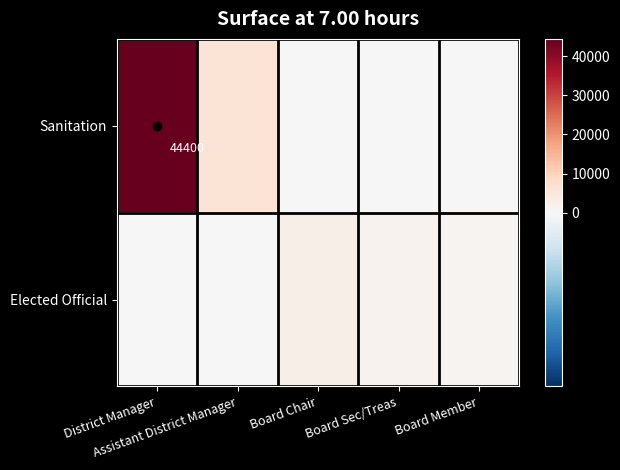

The value of Elected Official at Board Member is 1850. True or false?

False